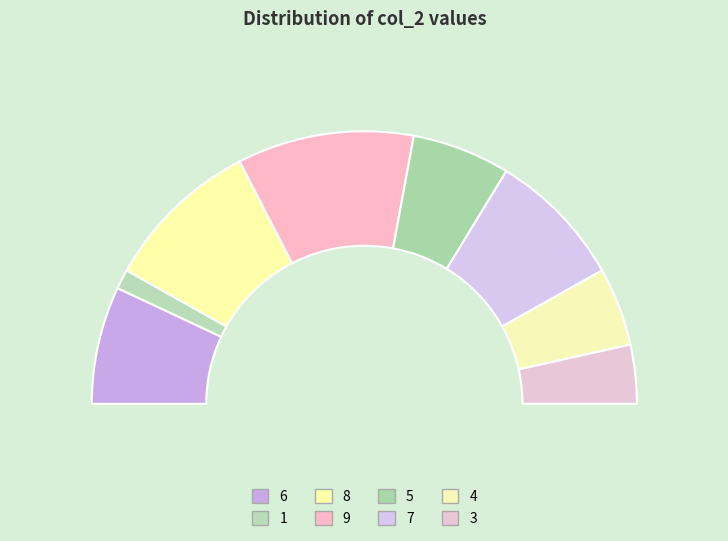

To the nearest percent, what portion does col_2: 3 represent?

7%